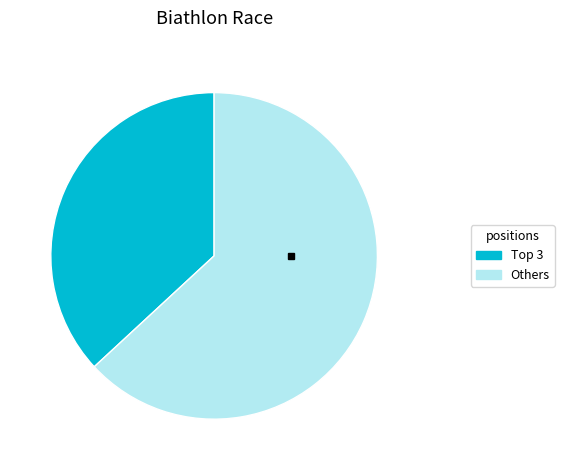

Does any single category account for the majority?

Yes